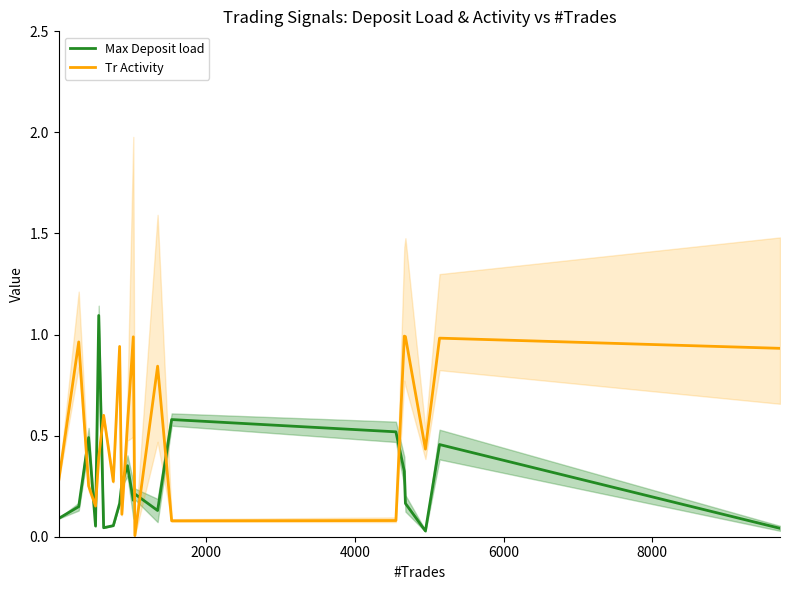

How many intersections are there between Max Deposit load and Tr Activity?

10